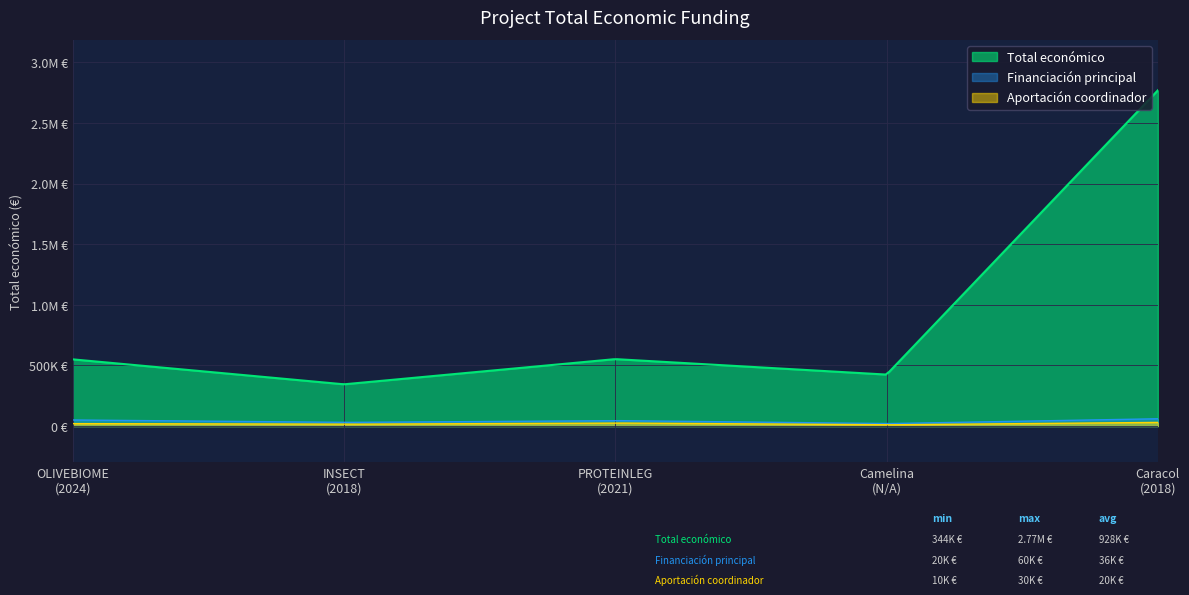

What is the ratio of the value at 2024 to the value at 2021?

1.0